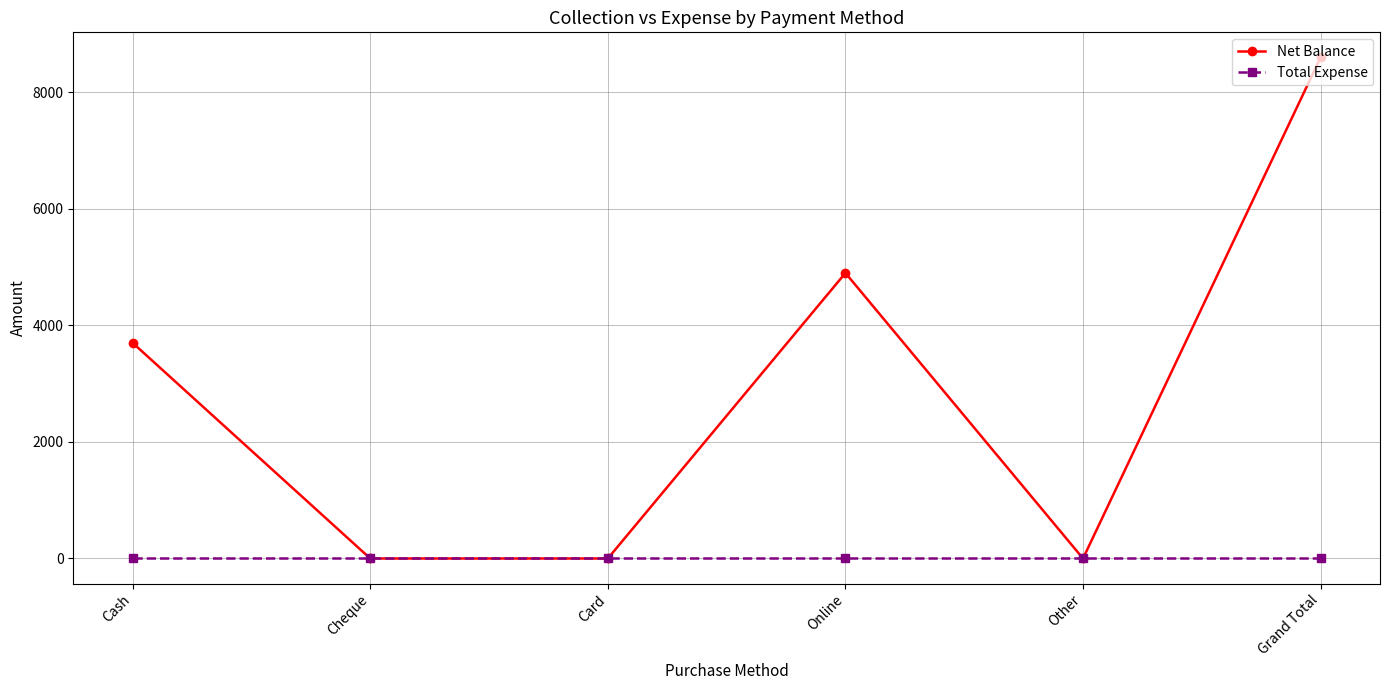

At which category does Net Balance reach its first local peak?

Online